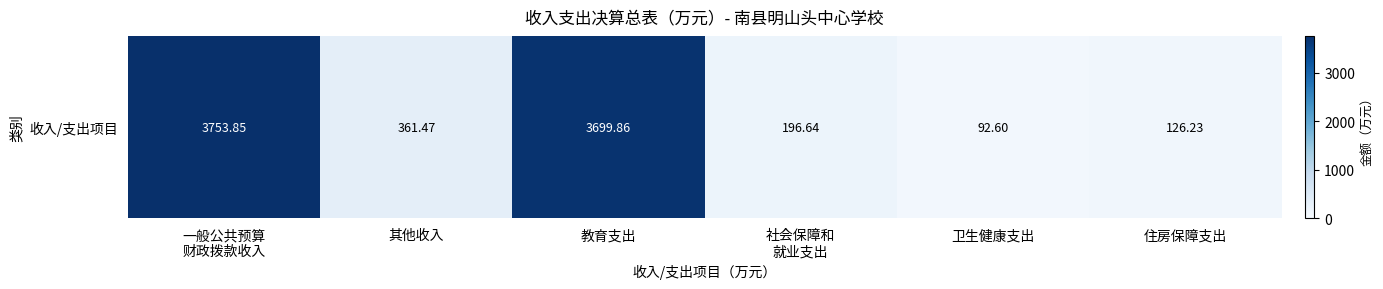

Reading right to left, extract all data points from this chart.

126.2	92.6	196.6	3699.9	361.5	3753.8